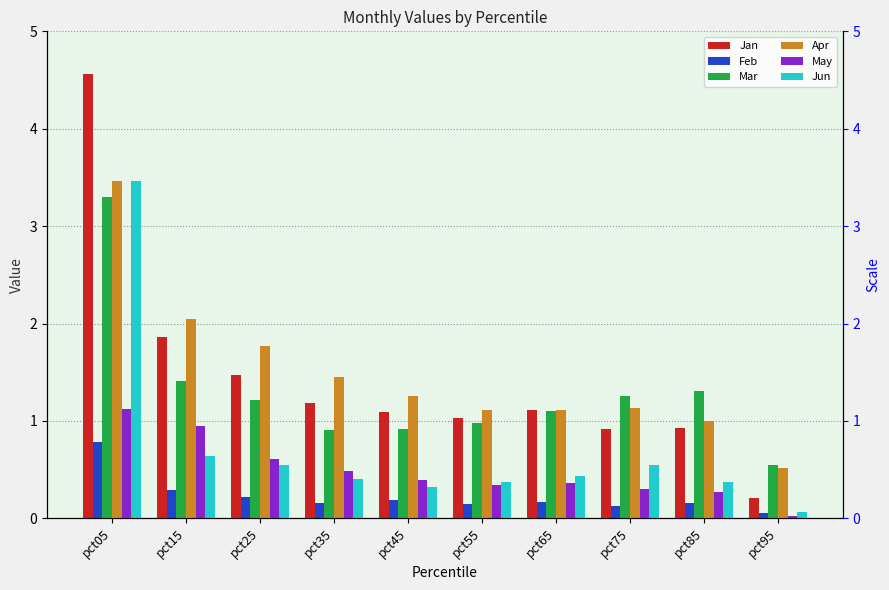

What is the average value of the Mar series?

1.3